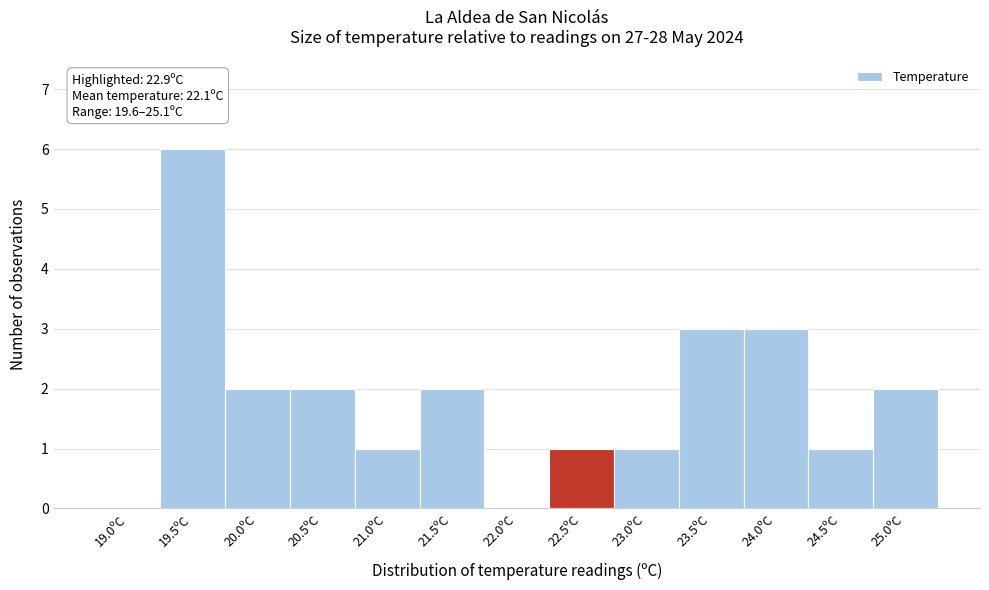

Reading left to right, transcribe all the data shown in this chart.

19.0ºC=0	19.5ºC=6	20.0ºC=2	20.5ºC=2	21.0ºC=1	21.5ºC=2	22.0ºC=0	22.5ºC=1	23.0ºC=1	23.5ºC=3	24.0ºC=3	24.5ºC=1	25.0ºC=2